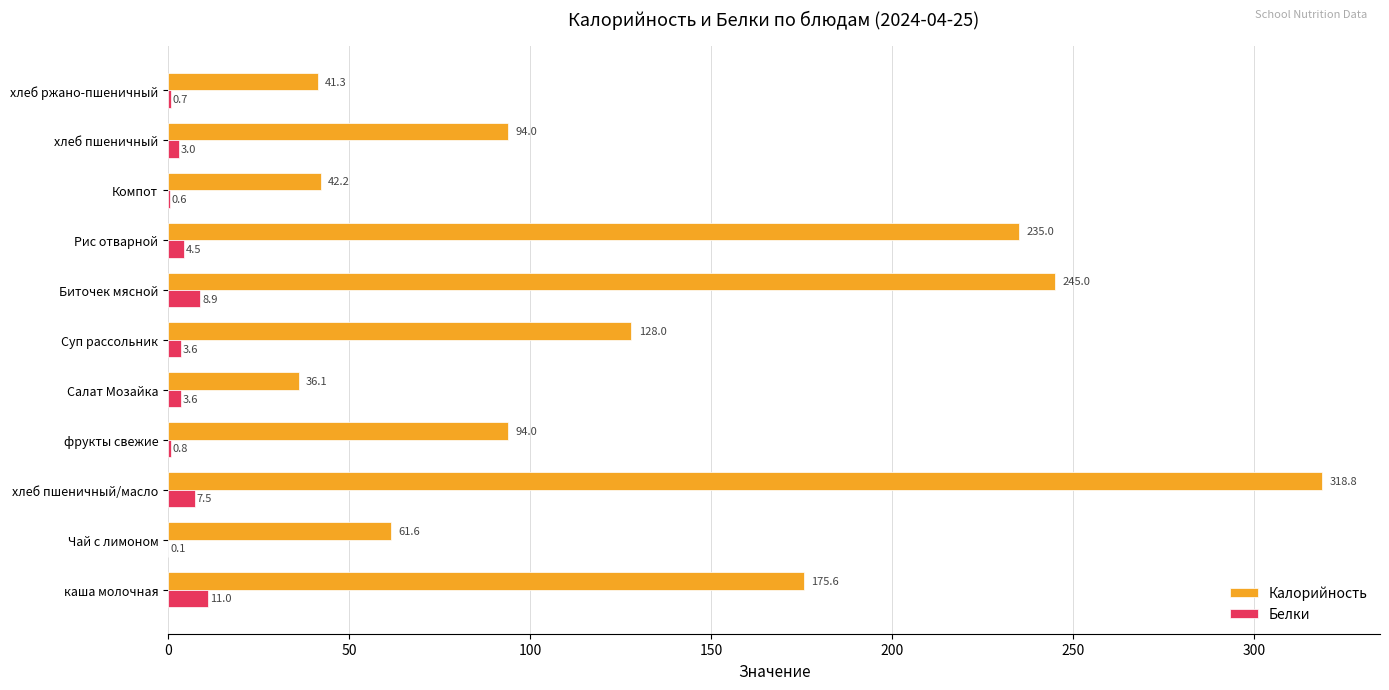

Which label corresponds to the largest value in the chart?

хлеб пшеничный/масло